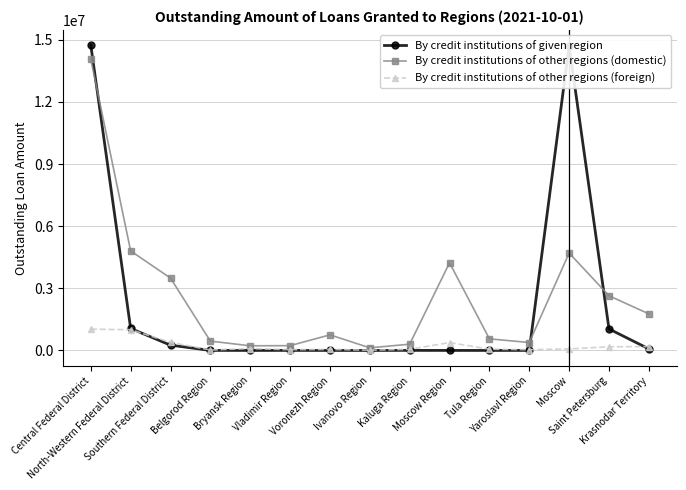

What is the label of the 14th point from the left?

Saint Petersburg